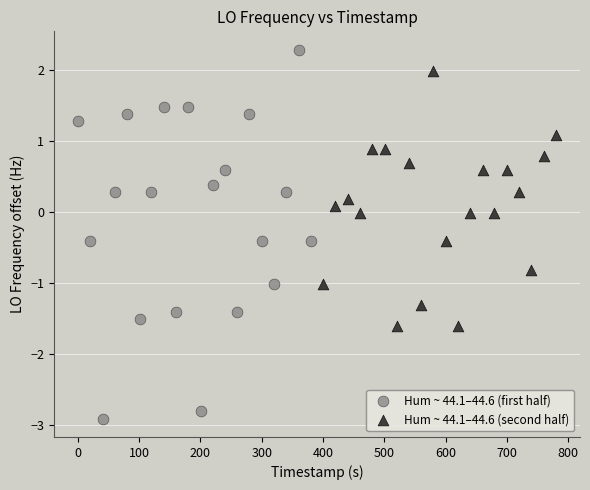

Which series contains the lowest Y value?

Hum ~ 44.1–44.6 (first half)